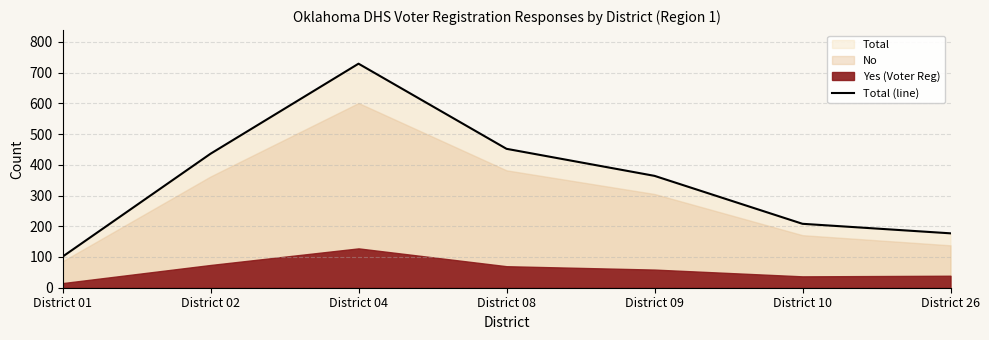

What is the change in value from District 10 to District 26?

-31